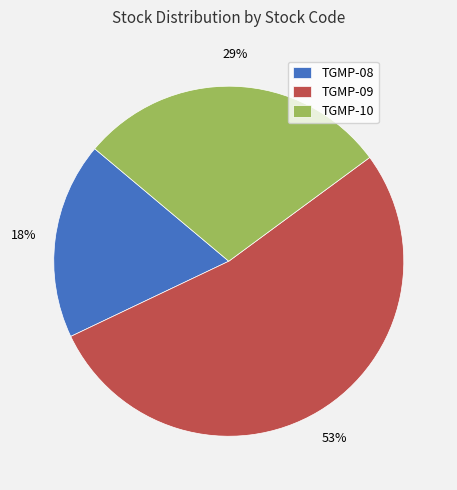

Between TGMP-10 and TGMP-09, which is larger?

TGMP-09